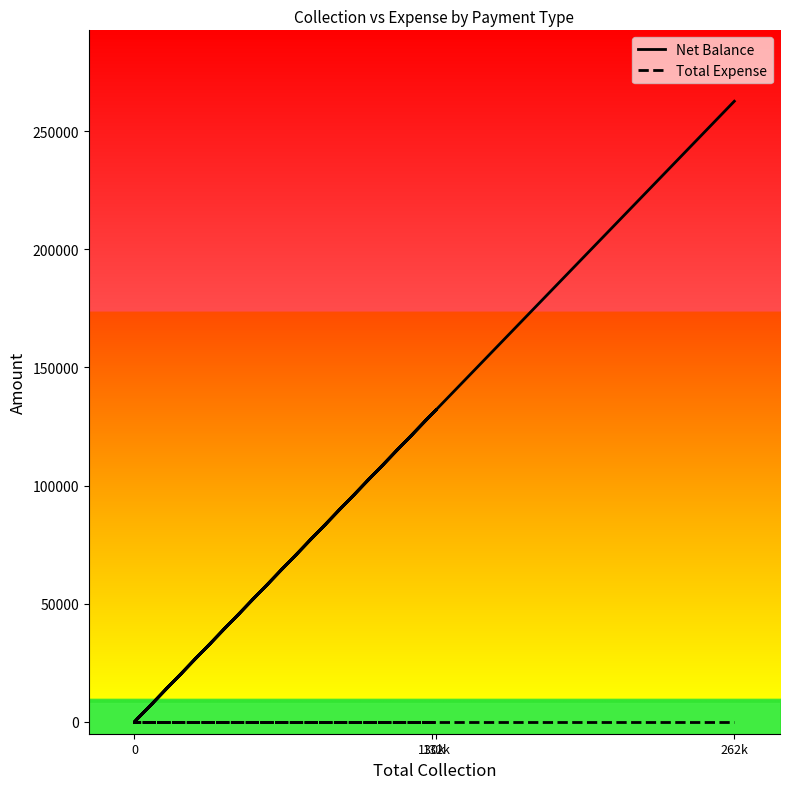

Rank the series at 0 from highest to lowest value.

Net Balance, Total Expense